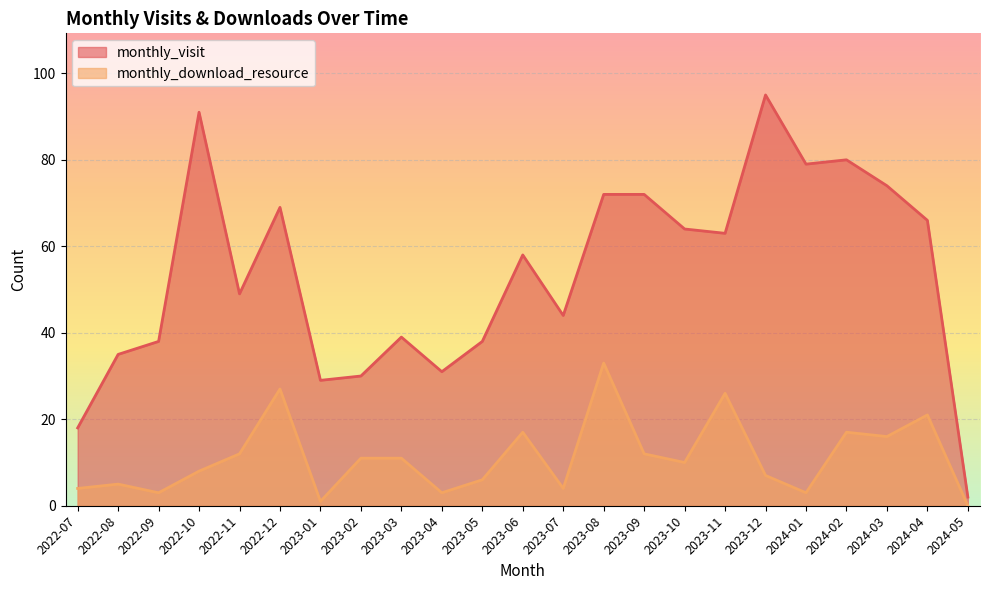

What is the maximum value for monthly_visit?

95